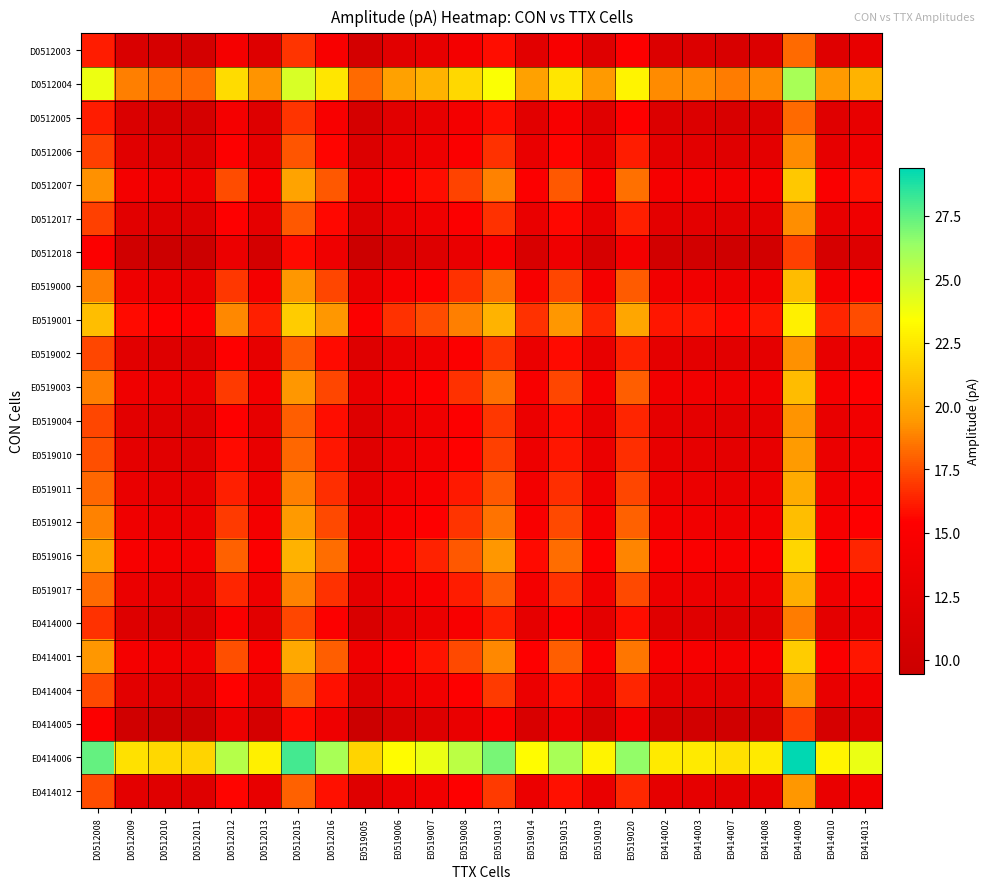

Reading left to right, extract all data points from this chart.

D0512003: D0512008=16.2	D0512009=11.1	D0512010=10.6	D0512011=10.5	D0512012=14.3	D0512013=11.6	D0512015=16.8	D0512016=14.7	E0519005=10.5	E0519006=12.0	E0519007=12.7	E0519008=14.1	E0519013=15.8	E0519014=12.1	E0519015=14.7	E0519019=11.8	E0519020=15.3	E0414002=11.4	E0414003=11.3	E0414007=11.0	E0414008=11.4	E0414009=18.2	E0414010=11.8	E0414013=12.8
D0512004: D0512008=23.9	D0512009=18.8	D0512010=18.4	D0512011=18.2	D0512012=22.1	D0512013=19.3	D0512015=24.5	D0512016=22.4	E0519005=18.2	E0519006=19.8	E0519007=20.5	E0519008=21.9	E0519013=23.5	E0519014=19.8	E0519015=22.4	E0519019=19.5	E0519020=23.0	E0414002=19.1	E0414003=19.1	E0414007=18.7	E0414008=19.1	E0414009=25.9	E0414010=19.5	E0414013=20.5
D0512005: D0512008=16.2	D0512009=11.1	D0512010=10.7	D0512011=10.6	D0512012=14.4	D0512013=11.6	D0512015=16.8	D0512016=14.7	E0519005=10.6	E0519006=12.1	E0519007=12.8	E0519008=14.1	E0519013=15.8	E0519014=12.1	E0519015=14.7	E0519019=11.8	E0519020=15.3	E0414002=11.4	E0414003=11.4	E0414007=11.0	E0414008=11.4	E0414009=18.2	E0414010=11.8	E0414013=12.8
D0512006: D0512008=17.1	D0512009=12.0	D0512010=11.6	D0512011=11.4	D0512012=15.2	D0512013=12.5	D0512015=17.7	D0512016=15.6	E0519005=11.4	E0519006=12.9	E0519007=13.7	E0519008=15.0	E0519013=16.7	E0519014=13.0	E0519015=15.6	E0519019=12.7	E0519020=16.2	E0414002=12.3	E0414003=12.2	E0414007=11.9	E0414008=12.3	E0414009=19.1	E0414010=12.7	E0414013=13.7
D0512007: D0512008=19.2	D0512009=14.2	D0512010=13.7	D0512011=13.6	D0512012=17.4	D0512013=14.7	D0512015=19.9	D0512016=17.8	E0519005=13.6	E0519006=15.1	E0519007=15.8	E0519008=17.2	E0519013=18.9	E0519014=15.2	E0519015=17.8	E0519019=14.8	E0519020=18.4	E0414002=14.4	E0414003=14.4	E0414007=14.1	E0414008=14.4	E0414009=21.2	E0414010=14.8	E0414013=15.8
D0512017: D0512008=17.1	D0512009=12.1	D0512010=11.6	D0512011=11.5	D0512012=15.3	D0512013=12.6	D0512015=17.8	D0512016=15.7	E0519005=11.5	E0519006=13.0	E0519007=13.7	E0519008=15.1	E0519013=16.8	E0519014=13.1	E0519015=15.7	E0519019=12.8	E0519020=16.2	E0414002=12.4	E0414003=12.3	E0414007=11.9	E0414008=12.4	E0414009=19.1	E0414010=12.8	E0414013=13.8
D0512018: D0512008=15.1	D0512009=10.0	D0512010=9.6	D0512011=9.4	D0512012=13.2	D0512013=10.5	D0512015=15.7	D0512016=13.6	E0519005=9.4	E0519006=10.9	E0519007=11.7	E0519008=13.0	E0519013=14.7	E0519014=11.0	E0519015=13.6	E0519019=10.7	E0519020=14.2	E0414002=10.3	E0414003=10.2	E0414007=9.9	E0414008=10.3	E0414009=17.1	E0414010=10.7	E0414013=11.7
E0519000: D0512008=18.8	D0512009=13.7	D0512010=13.2	D0512011=13.1	D0512012=16.9	D0512013=14.2	D0512015=19.4	D0512016=17.2	E0519005=13.1	E0519006=14.6	E0519007=15.3	E0519008=16.7	E0519013=18.4	E0519014=14.7	E0519015=17.2	E0519019=14.3	E0519020=17.9	E0414002=13.9	E0414003=13.9	E0414007=13.6	E0414008=13.9	E0414009=20.8	E0414010=14.3	E0414013=15.3
E0519001: D0512008=20.9	D0512009=15.8	D0512010=15.3	D0512011=15.2	D0512012=19.0	D0512013=16.2	D0512015=21.4	D0512016=19.4	E0519005=15.2	E0519006=16.7	E0519007=17.4	E0519008=18.8	E0519013=20.4	E0519014=16.8	E0519015=19.4	E0519019=16.4	E0519020=19.9	E0414002=16.1	E0414003=16.0	E0414007=15.6	E0414008=16.1	E0414009=22.9	E0414010=16.4	E0414013=17.4
E0519002: D0512008=17.2	D0512009=12.2	D0512010=11.7	D0512011=11.6	D0512012=15.4	D0512013=12.7	D0512015=17.9	D0512016=15.8	E0519005=11.6	E0519006=13.1	E0519007=13.8	E0519008=15.2	E0519013=16.9	E0519014=13.2	E0519015=15.8	E0519019=12.8	E0519020=16.4	E0414002=12.4	E0414003=12.4	E0414007=12.1	E0414008=12.4	E0414009=19.2	E0414010=12.8	E0414013=13.8
E0519003: D0512008=18.8	D0512009=13.7	D0512010=13.2	D0512011=13.1	D0512012=16.9	D0512013=14.2	D0512015=19.4	D0512016=17.3	E0519005=13.1	E0519006=14.6	E0519007=15.4	E0519008=16.8	E0519013=18.4	E0519014=14.7	E0519015=17.3	E0519019=14.4	E0519020=17.9	E0414002=14.0	E0414003=13.9	E0414007=13.6	E0414008=14.0	E0414009=20.8	E0414010=14.4	E0414013=15.4
E0519004: D0512008=17.3	D0512009=12.2	D0512010=11.8	D0512011=11.6	D0512012=15.4	D0512013=12.7	D0512015=17.9	D0512016=15.8	E0519005=11.6	E0519006=13.1	E0519007=13.9	E0519008=15.2	E0519013=16.9	E0519014=13.2	E0519015=15.8	E0519019=12.9	E0519020=16.4	E0414002=12.5	E0414003=12.4	E0414007=12.1	E0414008=12.5	E0414009=19.3	E0414010=12.9	E0414013=13.9
E0519010: D0512008=17.6	D0512009=12.4	D0512010=12.0	D0512011=11.9	D0512012=15.7	D0512013=12.9	D0512015=18.1	D0512016=16.1	E0519005=11.9	E0519006=13.4	E0519007=14.1	E0519008=15.5	E0519013=17.1	E0519014=13.4	E0519015=16.1	E0519019=13.1	E0519020=16.6	E0414002=12.8	E0414003=12.7	E0414007=12.3	E0414008=12.8	E0414009=19.6	E0414010=13.1	E0414013=14.1
E0519011: D0512008=18.1	D0512009=13.1	D0512010=12.6	D0512011=12.5	D0512012=16.3	D0512013=13.6	D0512015=18.8	D0512016=16.6	E0519005=12.5	E0519006=14.0	E0519007=14.7	E0519008=16.1	E0519013=17.8	E0519014=14.1	E0519015=16.6	E0519019=13.8	E0519020=17.2	E0414002=13.4	E0414003=13.3	E0414007=12.9	E0414008=13.4	E0414009=20.1	E0414010=13.8	E0414013=14.8
E0519012: D0512008=18.9	D0512009=13.8	D0512010=13.3	D0512011=13.2	D0512012=17.0	D0512013=14.2	D0512015=19.4	D0512016=17.4	E0519005=13.2	E0519006=14.7	E0519007=15.4	E0519008=16.8	E0519013=18.4	E0519014=14.8	E0519015=17.4	E0519019=14.4	E0519020=17.9	E0414002=14.1	E0414003=14.0	E0414007=13.6	E0414008=14.1	E0414009=20.9	E0414010=14.4	E0414013=15.4
E0519016: D0512008=19.8	D0512009=14.7	D0512010=14.2	D0512011=14.2	D0512012=18.0	D0512013=15.2	D0512015=20.4	D0512016=18.3	E0519005=14.2	E0519006=15.7	E0519007=16.4	E0519008=17.8	E0519013=19.4	E0519014=15.7	E0519015=18.3	E0519019=15.4	E0519020=18.9	E0414002=15.0	E0414003=15.0	E0414007=14.6	E0414008=15.0	E0414009=21.8	E0414010=15.4	E0414013=16.4
E0519017: D0512008=18.2	D0512009=13.2	D0512010=12.7	D0512011=12.6	D0512012=16.4	D0512013=13.7	D0512015=18.9	D0512016=16.8	E0519005=12.6	E0519006=14.1	E0519007=14.8	E0519008=16.2	E0519013=17.9	E0519014=14.2	E0519015=16.8	E0519019=13.8	E0519020=17.4	E0414002=13.4	E0414003=13.4	E0414007=13.1	E0414008=13.4	E0414009=20.2	E0414010=13.8	E0414013=14.8
E0414000: D0512008=16.7	D0512009=11.6	D0512010=11.2	D0512011=11.1	D0512012=14.9	D0512013=12.1	D0512015=17.3	D0512016=15.2	E0519005=11.1	E0519006=12.6	E0519007=13.2	E0519008=14.6	E0519013=16.3	E0519014=12.6	E0519015=15.2	E0519019=12.3	E0519020=15.8	E0414002=11.9	E0414003=11.9	E0414007=11.5	E0414008=11.9	E0414009=18.7	E0414010=12.3	E0414013=13.3
E0414001: D0512008=19.4	D0512009=14.3	D0512010=13.9	D0512011=13.8	D0512012=17.6	D0512013=14.8	D0512015=20.0	D0512016=17.9	E0519005=13.8	E0519006=15.2	E0519007=16.0	E0519008=17.4	E0519013=19.0	E0519014=15.3	E0519015=17.9	E0519019=15.0	E0519020=18.5	E0414002=14.6	E0414003=14.6	E0414007=14.2	E0414008=14.6	E0414009=21.4	E0414010=15.0	E0414013=16.0
E0414004: D0512008=17.4	D0512009=12.2	D0512010=11.8	D0512011=11.7	D0512012=15.5	D0512013=12.8	D0512015=17.9	D0512016=15.8	E0519005=11.7	E0519006=13.2	E0519007=13.9	E0519008=15.3	E0519013=16.9	E0519014=13.2	E0519015=15.8	E0519019=12.9	E0519020=16.4	E0414002=12.6	E0414003=12.5	E0414007=12.1	E0414008=12.6	E0414009=19.4	E0414010=12.9	E0414013=13.9
E0414005: D0512008=15.2	D0512009=10.1	D0512010=9.6	D0512011=9.5	D0512012=13.3	D0512013=10.6	D0512015=15.8	D0512016=13.7	E0519005=9.5	E0519006=11.0	E0519007=11.7	E0519008=13.1	E0519013=14.8	E0519014=11.1	E0519015=13.7	E0519019=10.8	E0519020=14.2	E0414002=10.3	E0414003=10.3	E0414007=9.9	E0414008=10.3	E0414009=17.1	E0414010=10.8	E0414013=11.8
E0414006: D0512008=27.4	D0512009=22.3	D0512010=21.9	D0512011=21.8	D0512012=25.6	D0512013=22.8	D0512015=28.0	D0512016=25.9	E0519005=21.8	E0519006=23.2	E0519007=24.0	E0519008=25.4	E0519013=27.0	E0519014=23.3	E0519015=25.9	E0519019=23.0	E0519020=26.5	E0414002=22.6	E0414003=22.6	E0414007=22.2	E0414008=22.6	E0414009=29.4	E0414010=23.0	E0414013=24.0
E0414012: D0512008=17.4	D0512009=12.3	D0512010=11.9	D0512011=11.8	D0512012=15.6	D0512013=12.8	D0512015=18.0	D0512016=15.9	E0519005=11.8	E0519006=13.2	E0519007=14.0	E0519008=15.3	E0519013=17.0	E0519014=13.3	E0519015=15.9	E0519019=13.0	E0519020=16.5	E0414002=12.6	E0414003=12.6	E0414007=12.2	E0414008=12.6	E0414009=19.4	E0414010=13.0	E0414013=14.0